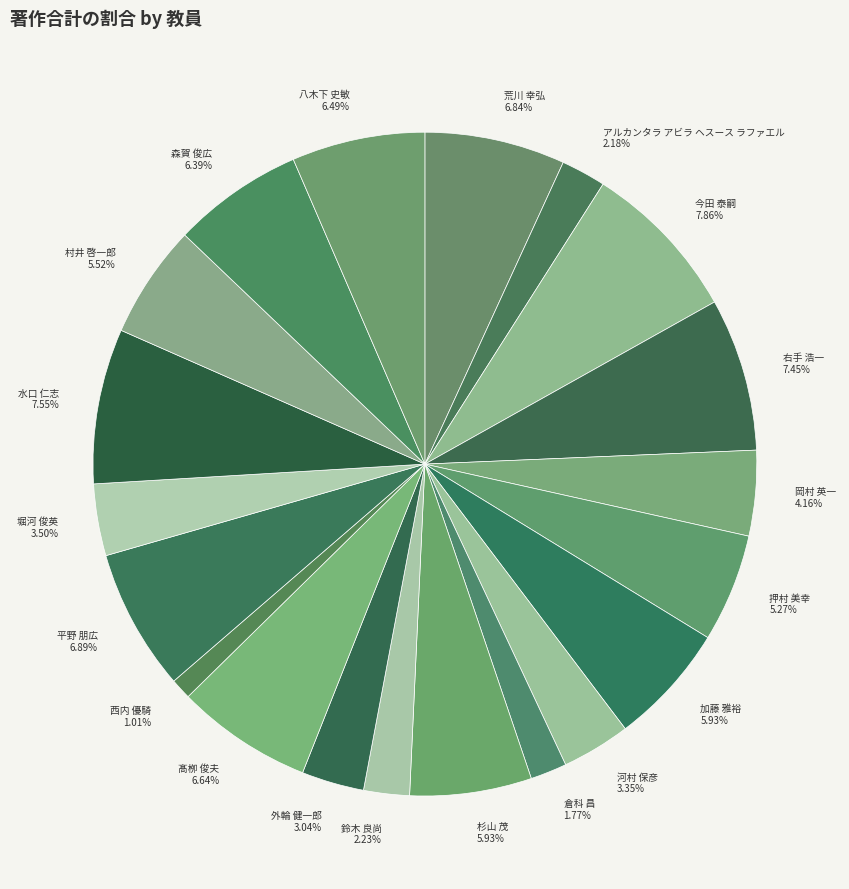

To the nearest percent, what percentage of the pie is 外輪 健一郎?

3%